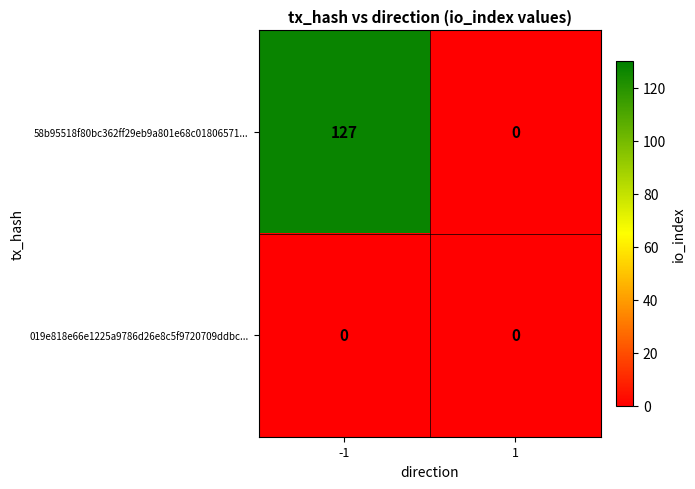

Rank the series by their average value, from lowest to highest.

019e818e66e1225a9786d26e8c5f9720709ddbc..., 58b95518f80bc362ff29eb9a801e68c01806571...